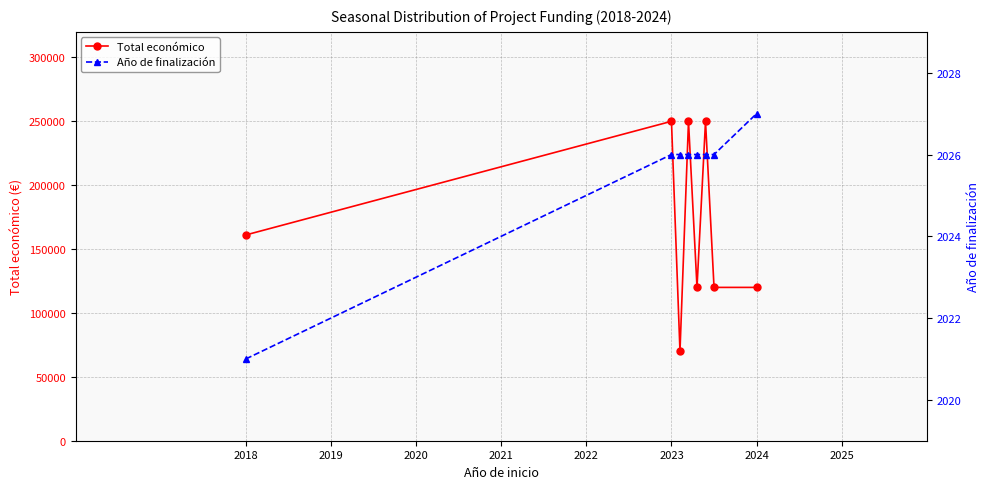

List the series in order of their peak value, highest first.

Total económico, Año de finalización